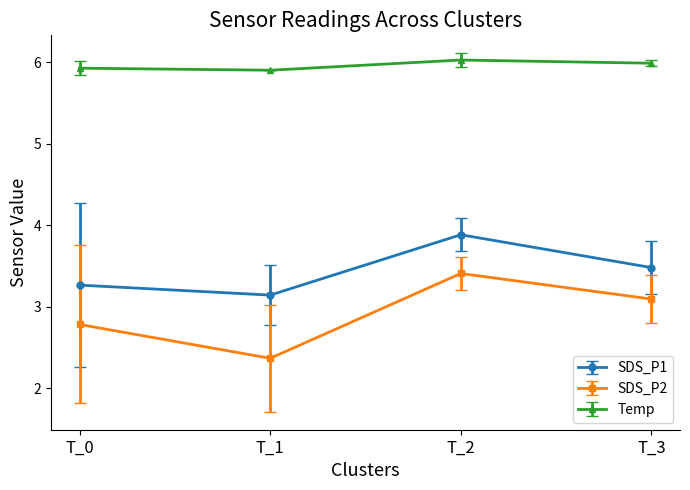

Reading right to left, transcribe all the data shown in this chart.

SDS_P1: T_3=3.5	T_2=3.9	T_1=3.1	T_0=3.3
SDS_P2: T_3=3.1	T_2=3.4	T_1=2.4	T_0=2.8
Temp: T_3=6.0	T_2=6.0	T_1=5.9	T_0=5.9